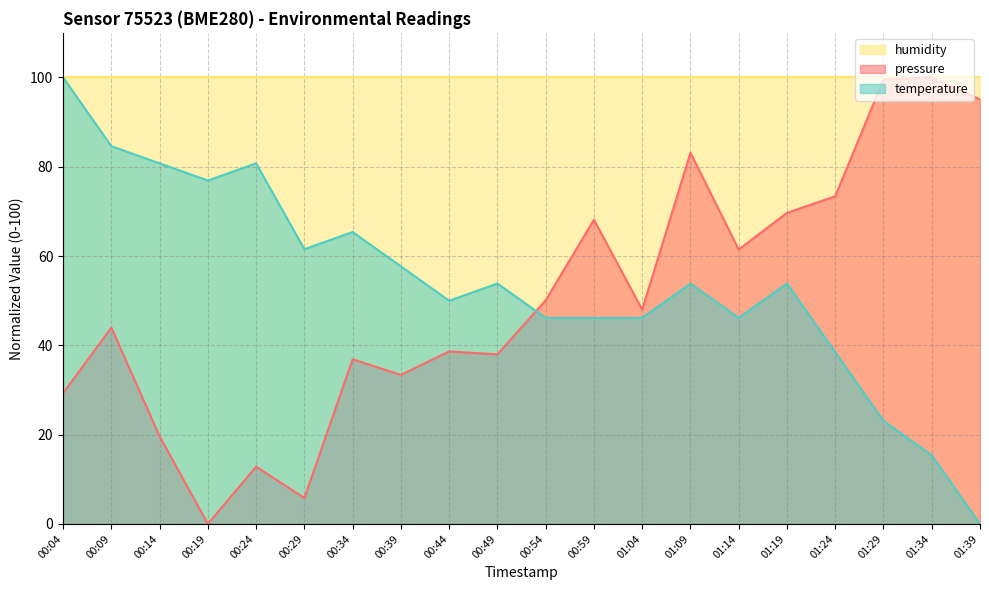

At which label does temperature first exceed 53?

00:04